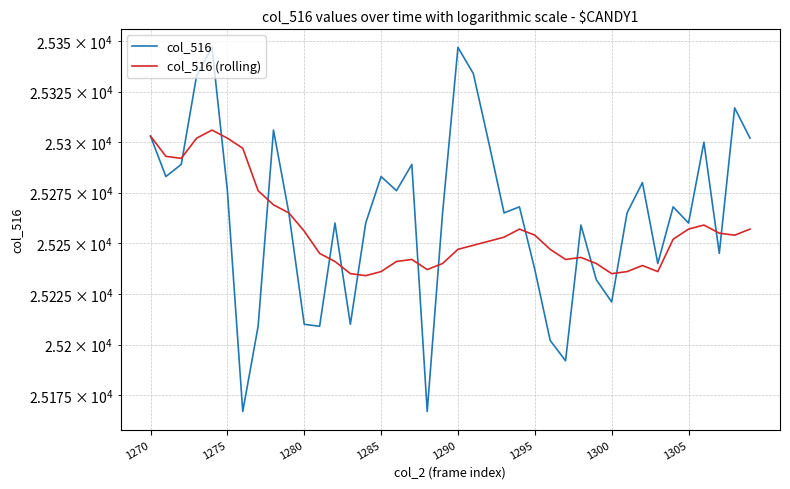

How many data points in col_516 (rolling) are above 25252?

19